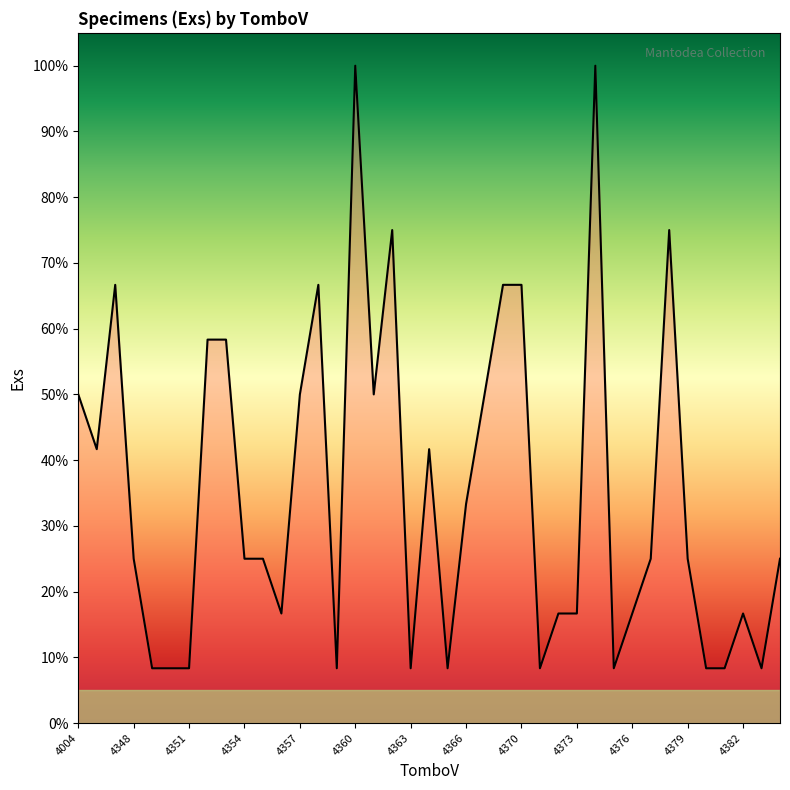

What is the difference between the maximum and minimum values?

91.7